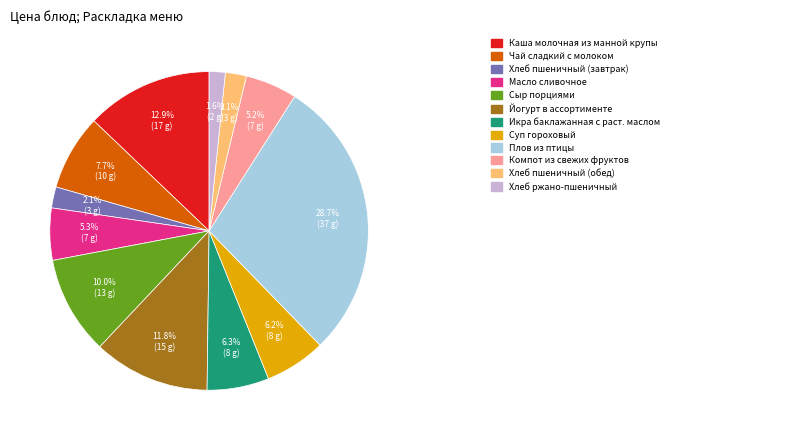

Is there a majority slice in this chart?

No